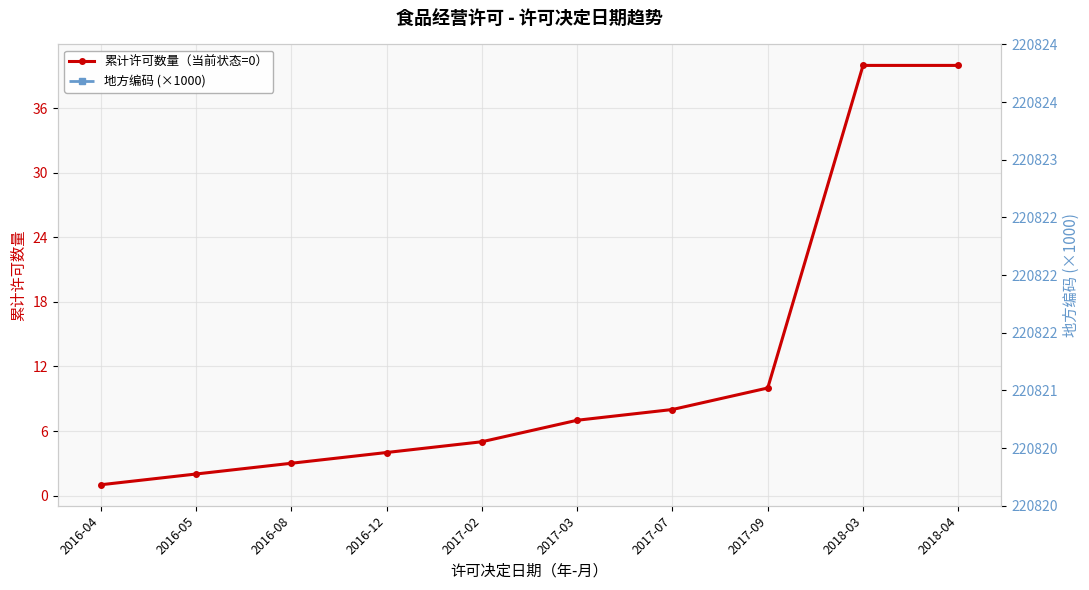

True or false: 地方编码 (×1000) and 累计许可数量（当前状态=0） cross at least once.

False